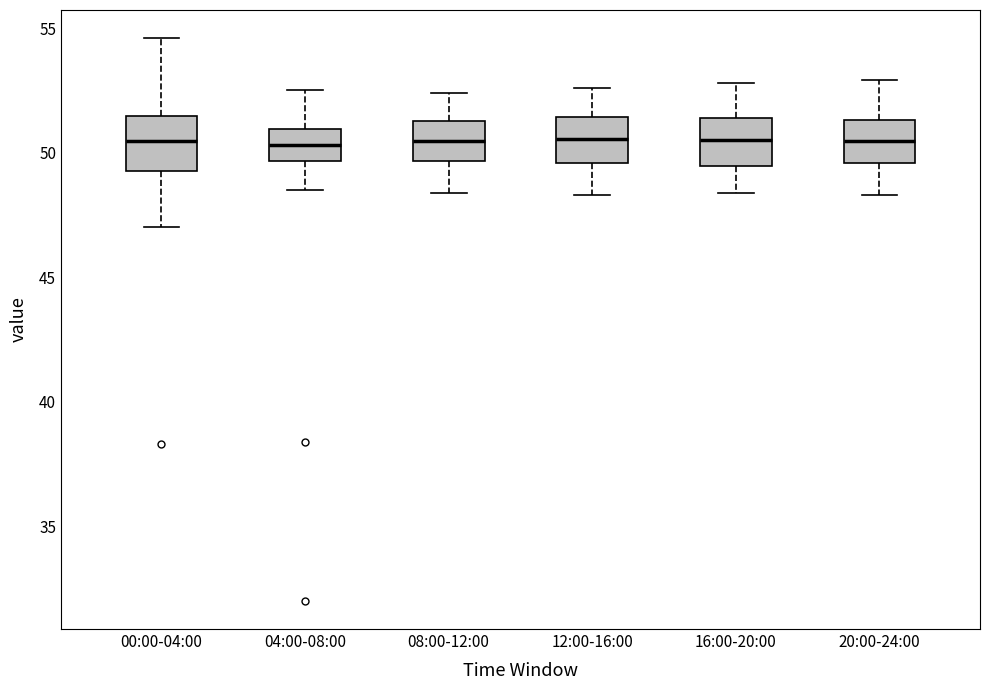

Reading left to right, read every box against the y-axis: the position of its median line, the range the box covers, and the ends of its whiskers. The values are not printed on the chart, so give them approximately, as read against the axis.

00:00-04:00: median 50.5, box 49.5 to 51.5, whiskers 47.0 to 54.5
04:00-08:00: median 50.5, box 49.5 to 51.0, whiskers 48.5 to 52.5
08:00-12:00: median 50.5, box 49.5 to 51.5, whiskers 48.5 to 52.5
12:00-16:00: median 50.5, box 49.5 to 51.5, whiskers 48.5 to 52.5
16:00-20:00: median 50.5, box 49.5 to 51.5, whiskers 48.5 to 53.0
20:00-24:00: median 50.5, box 49.5 to 51.5, whiskers 48.5 to 53.0